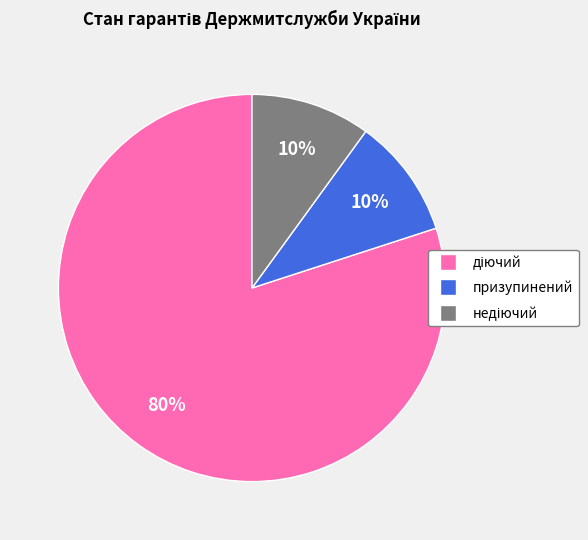

To the nearest percent, what is the difference between the largest and smallest slice percentages?

70%